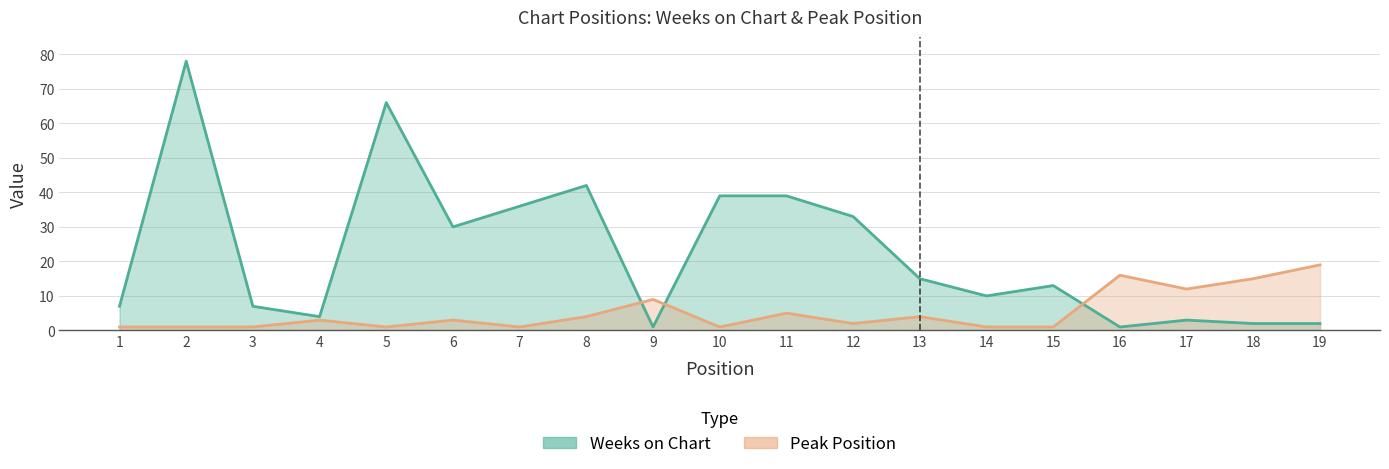

Which series ends up on top after the final intersection of Peak Position and Weeks on Chart?

Peak Position